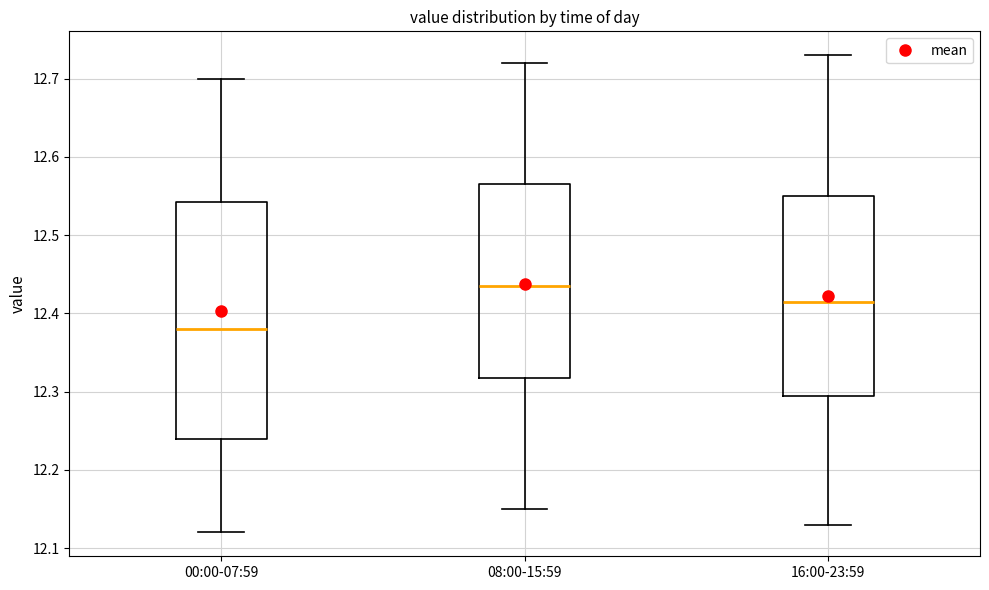

Reading left to right, read every box against the y-axis: the position of its median line, the range the box covers, and the ends of its whiskers. The values are not printed on the chart, so give them approximately, as read against the axis.

00:00-07:59: median 12.38, box 12.24 to 12.54, whiskers 12.12 to 12.70
08:00-15:59: median 12.44, box 12.32 to 12.57, whiskers 12.15 to 12.72
16:00-23:59: median 12.42, box 12.30 to 12.55, whiskers 12.13 to 12.73